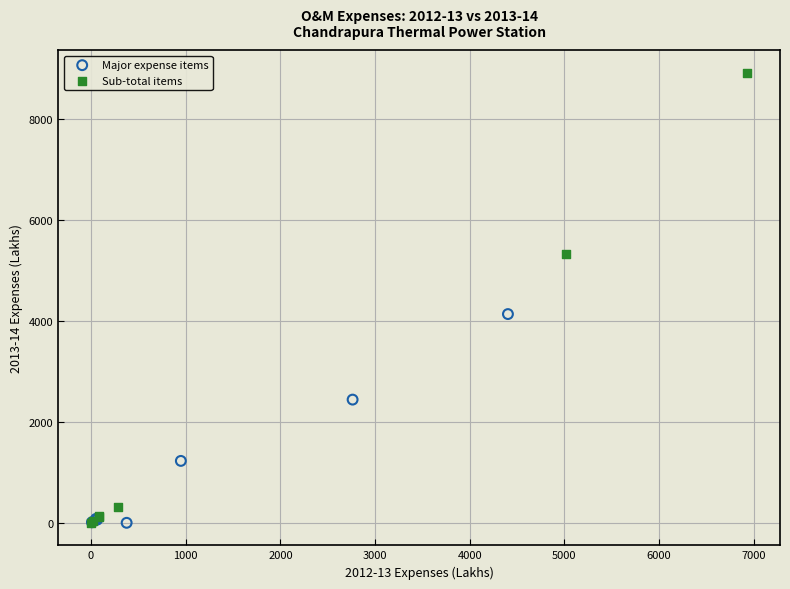

Which series reaches the maximum Y coordinate?

Sub-total items